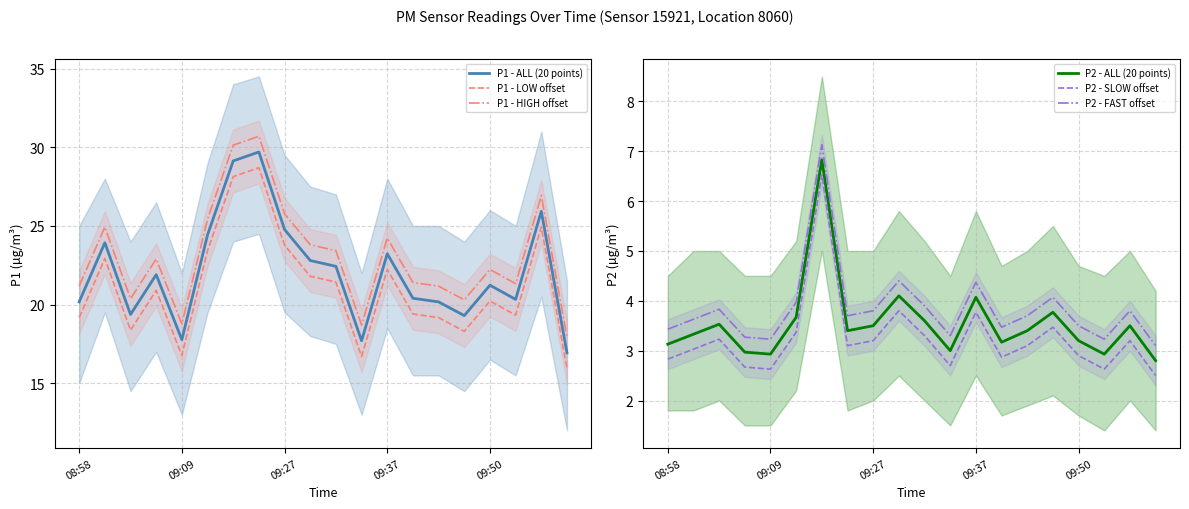

Is this an area chart (filled region under the line)?

No